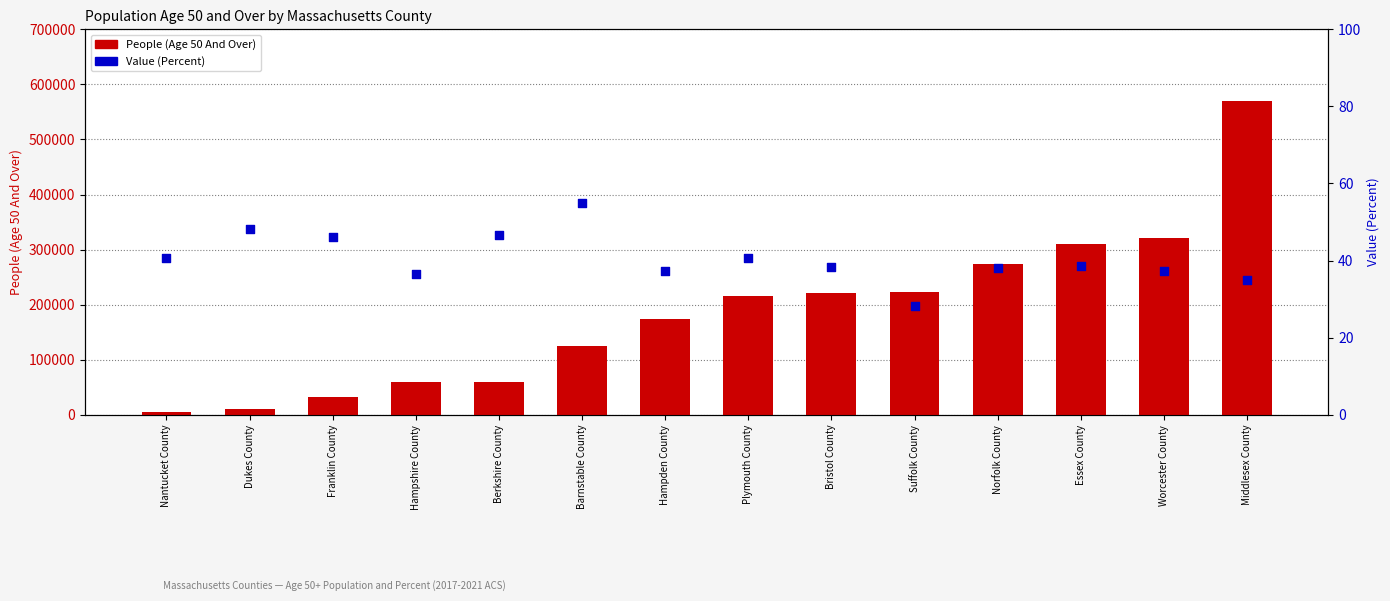

At which category is the sum across all series the highest?

Middlesex County